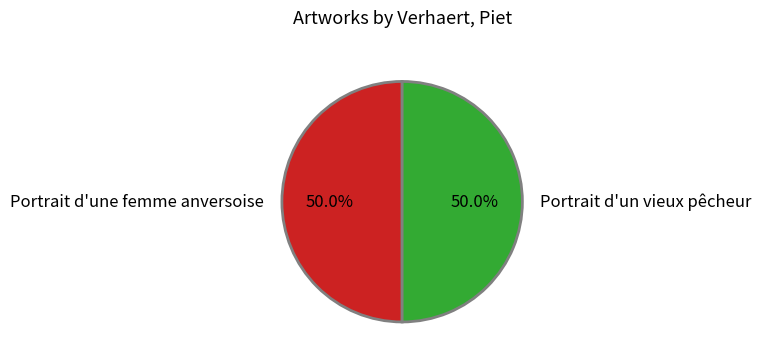

What is the ratio of the value at Portrait d'un vieux pêcheur to the value at Portrait d'une femme anversoise?

1.0